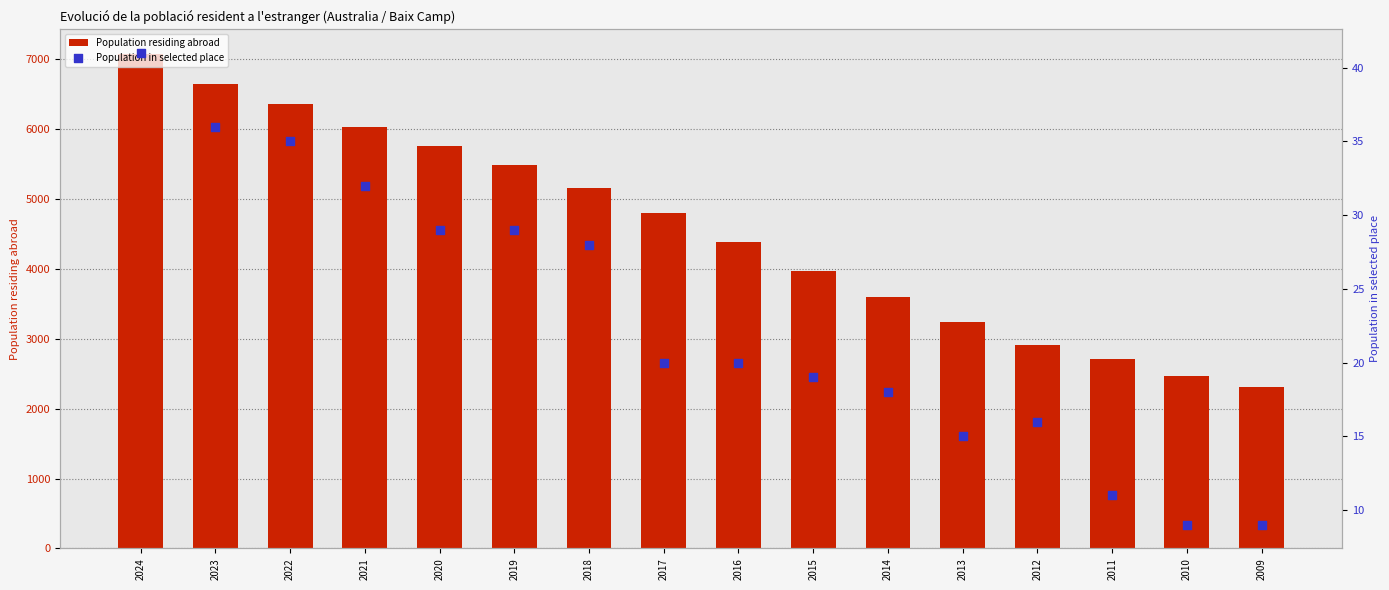

At which category is the sum across all series the highest?

2024